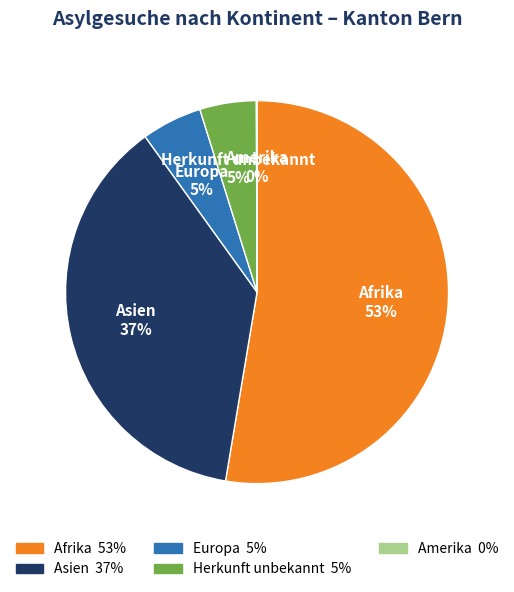

Is the sum of Europa and Afrika greater than half?

Yes